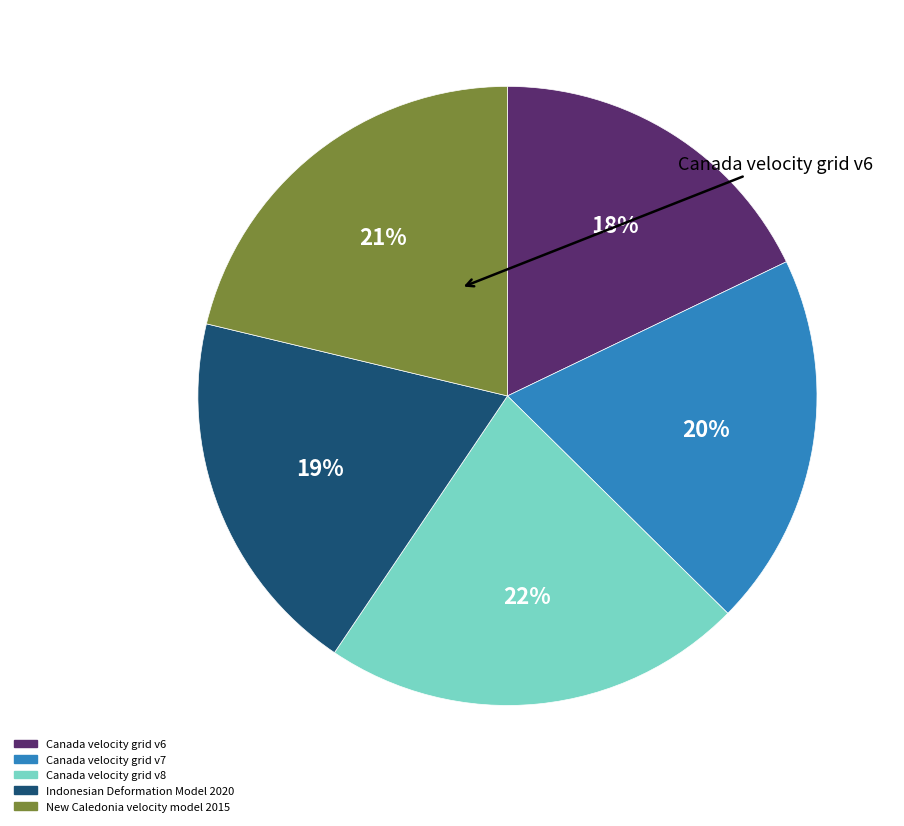

To the nearest percent, what is the average slice percentage?

20%